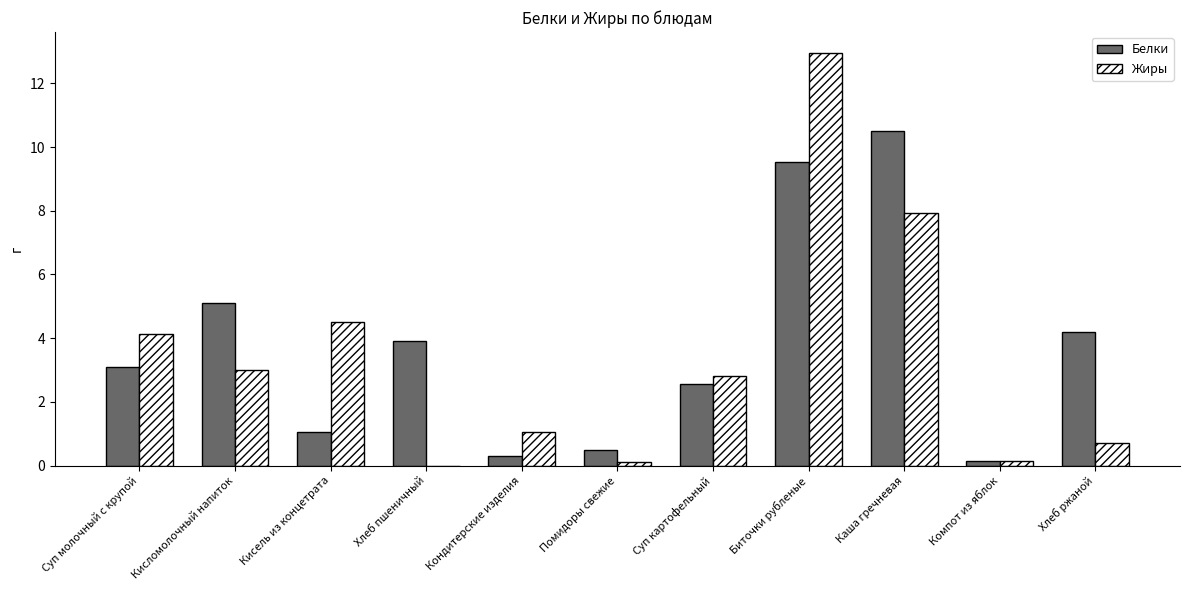

Which series has the largest range (max minus min)?

Жиры